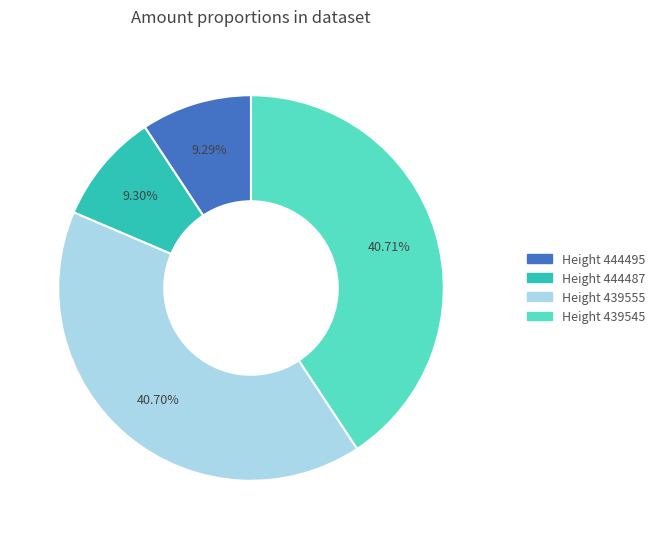

What is the ratio of the value at Height 439545 to the value at Height 439555?

1.0